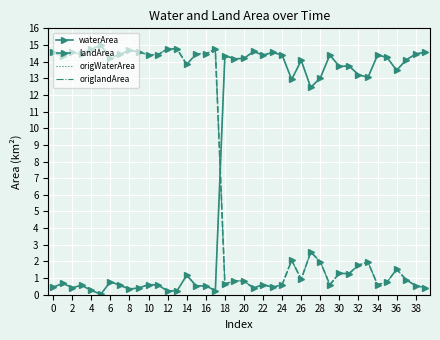

How many values in the landArea series are below 2?

20